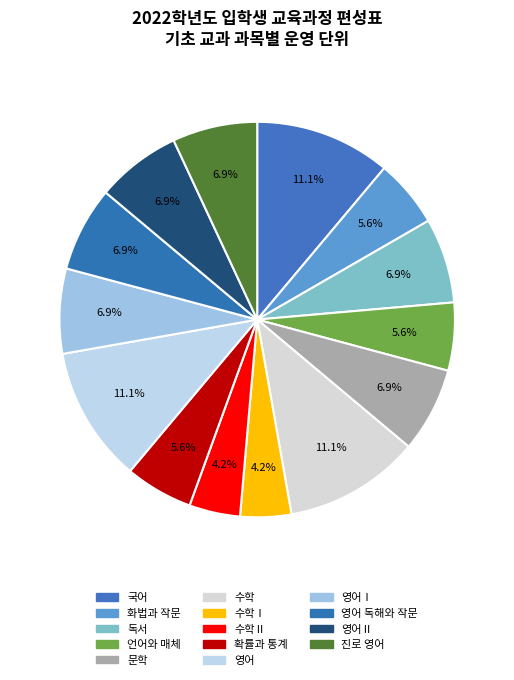

Count the number of slices in the pie.

14